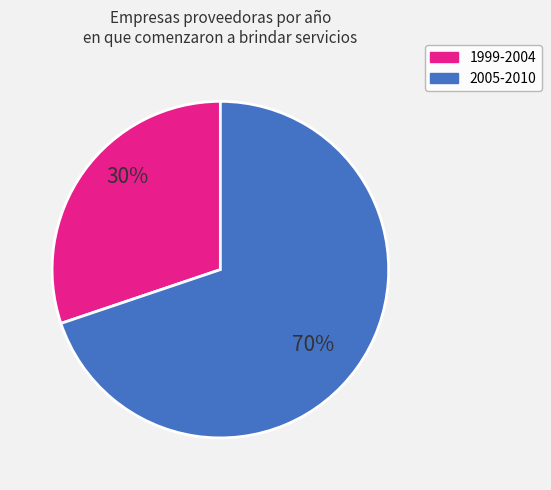

How many segments does this pie chart have?

2